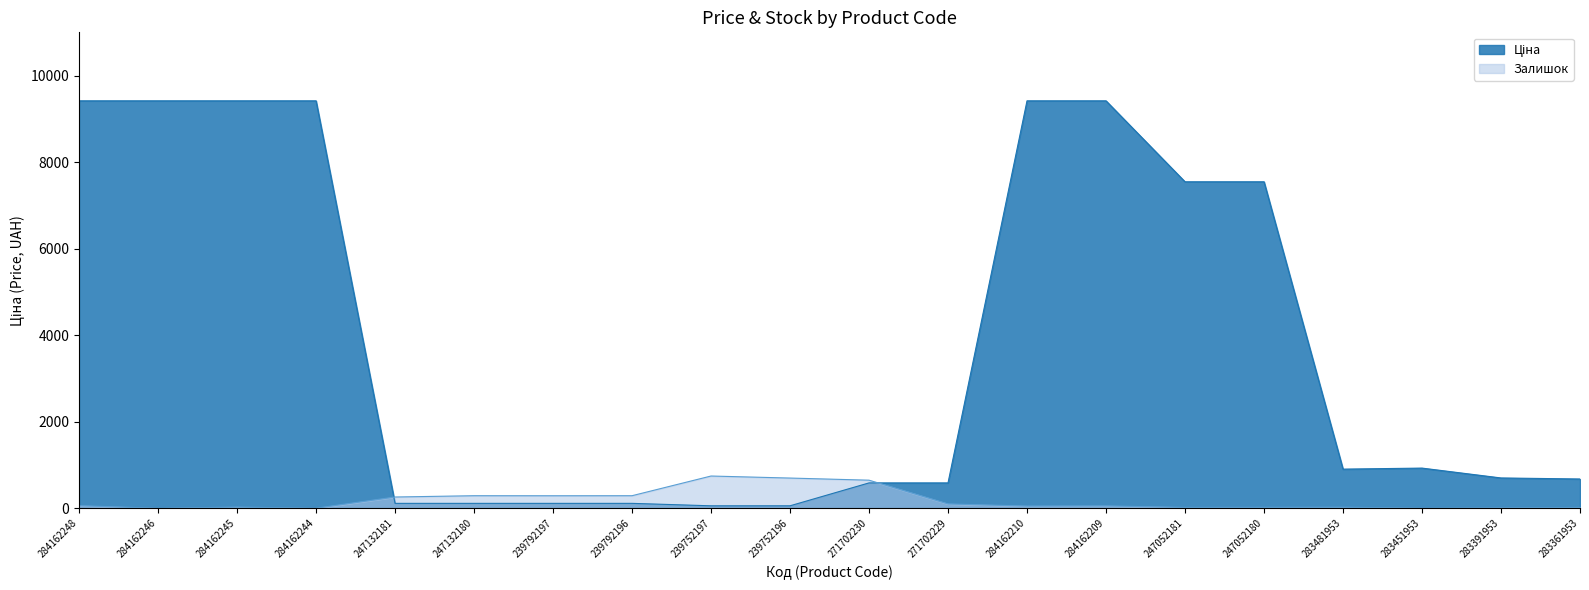

Which category has the lowest value in the Залишок series?

284162246